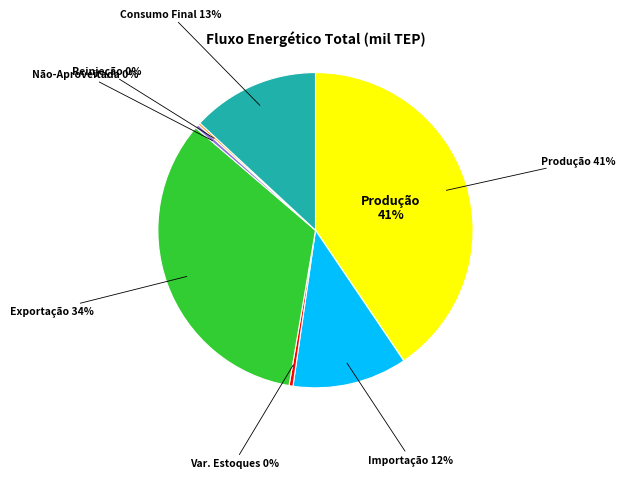

Count the number of slices in the pie.

7